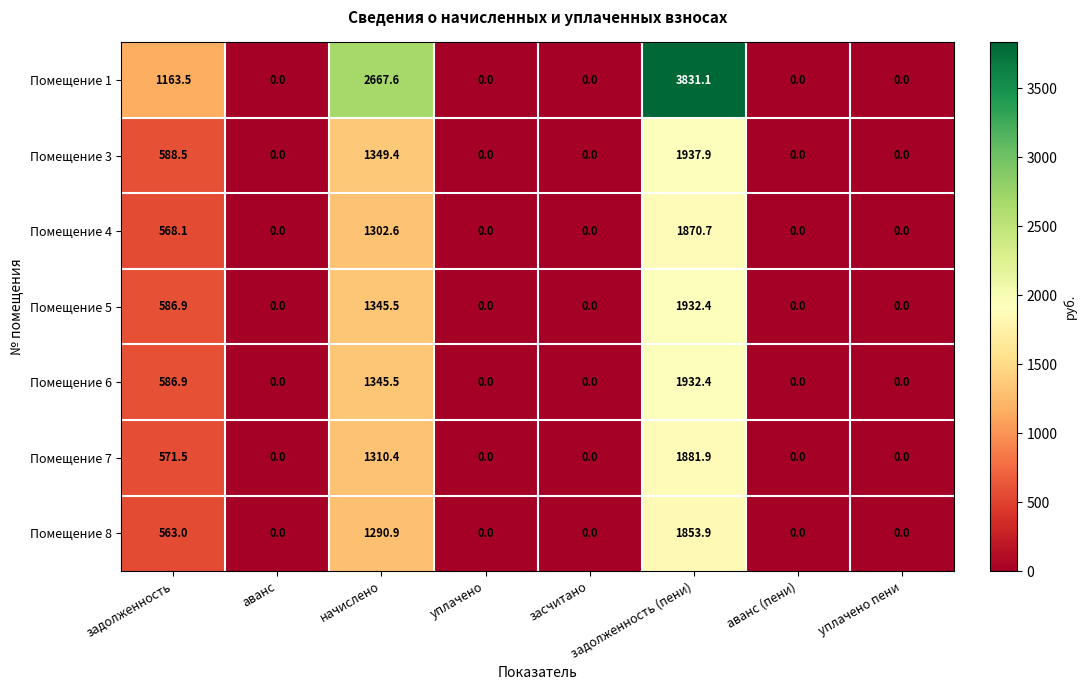

What is the spread (max minus min) of values at задолженность (пени)?

1977.2